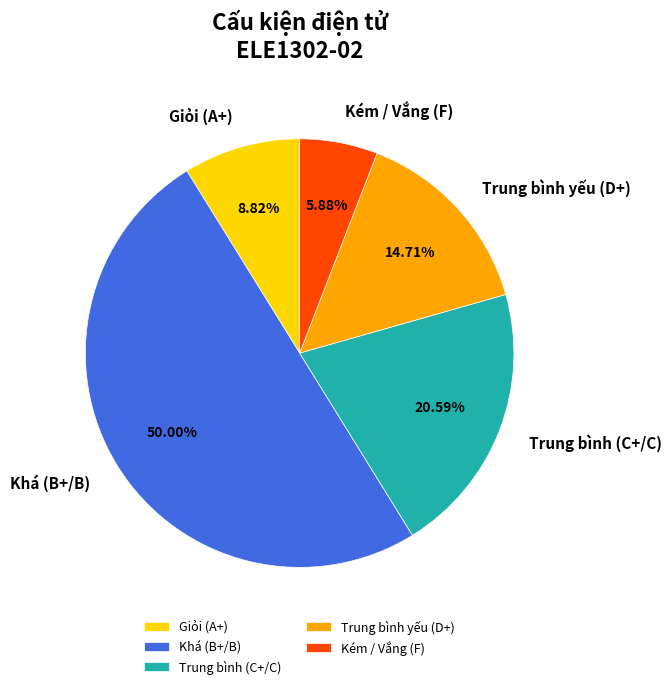

Between Trung bình (C+/C) and Trung bình yếu (D+), which is larger?

Trung bình (C+/C)